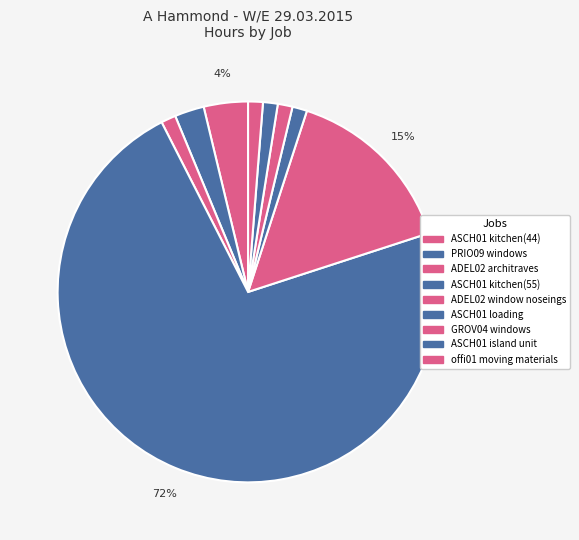

Is PRIO09 windows the majority of the pie?

No